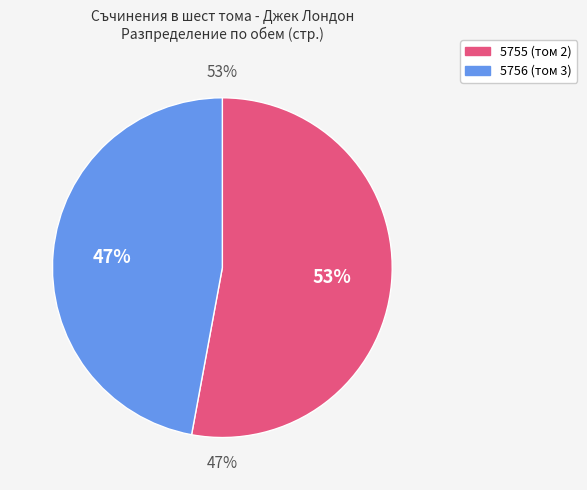

Is it true that 5756 is 47% of the pie?

True